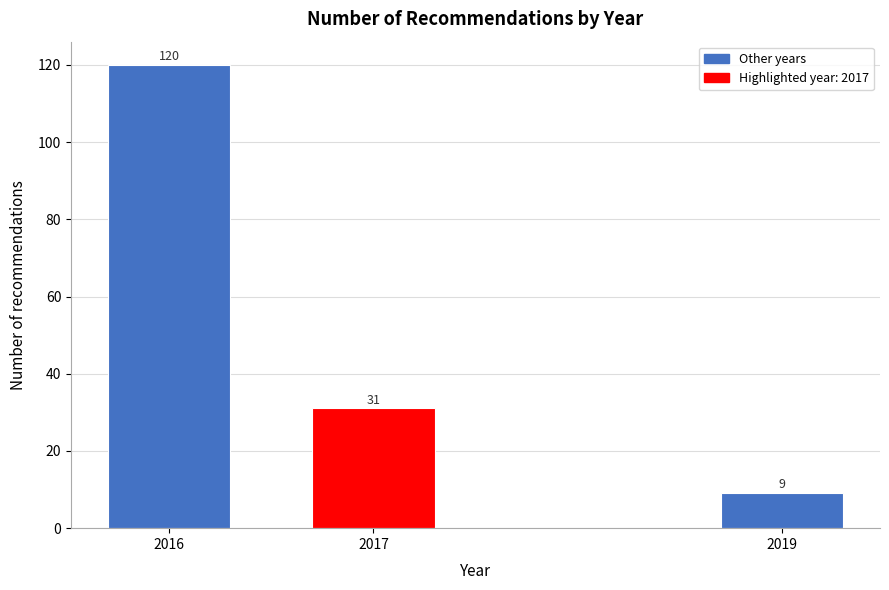

Reading left to right, transcribe all the data shown in this chart.

120	31	9